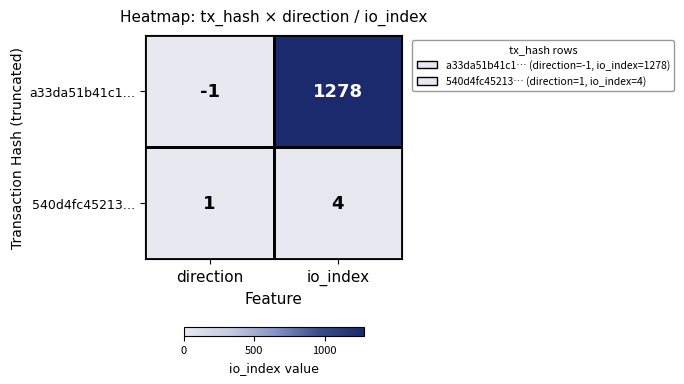

Rank the series by their average value, from highest to lowest.

a33da51b41c1…, 540d4fc45213…